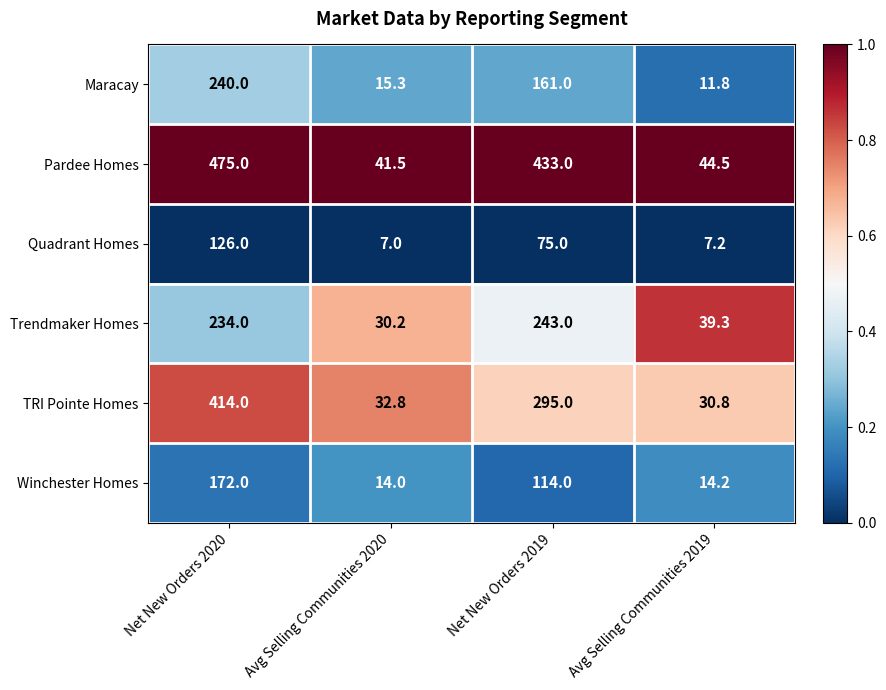

Which series has the widest spread of values?

Pardee Homes